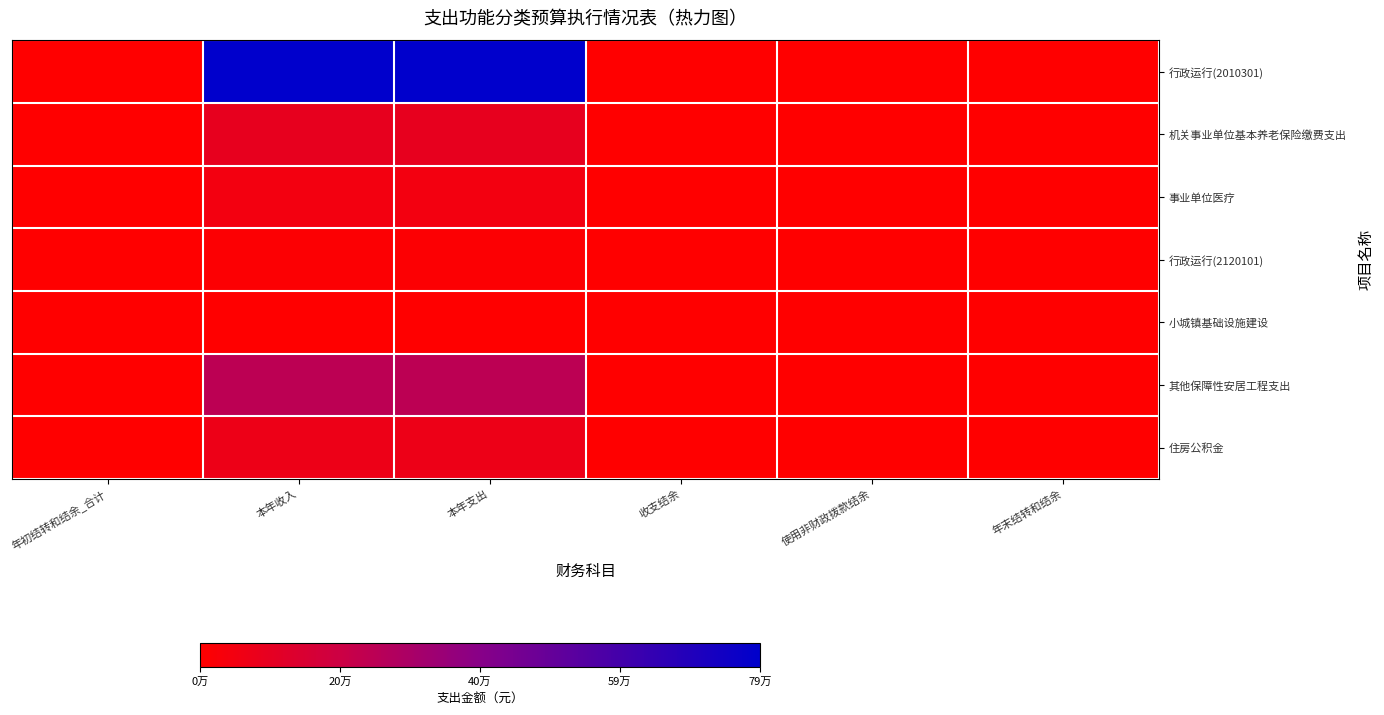

Rank the series by their maximum value, from lowest to highest.

小城镇基础设施建设, 行政运行(2120101), 事业单位医疗, 住房公积金, 机关事业单位基本养老保险缴费支出, 其他保障性安居工程支出, 行政运行(2010301)